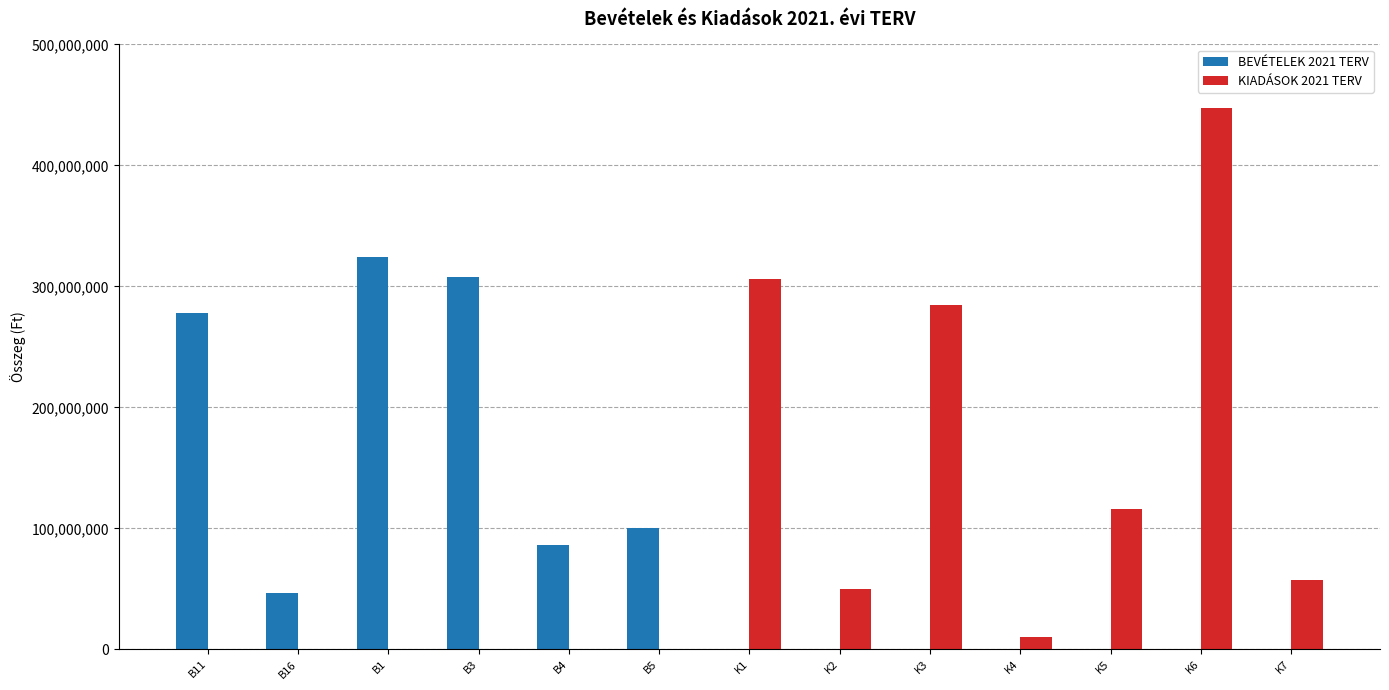

Reading left to right, extract all data points from this chart.

BEVÉTELEK 2021 TERV: B11=278348536	B16=46161219	B1=324509755	B3=308000000	B4=85914031	B5=100000000	K1=0	K2=0	K3=0	K4=0	K5=0	K6=0	K7=0
KIADÁSOK 2021 TERV: B11=0	B16=0	B1=0	B3=0	B4=0	B5=0	K1=306230838	K2=49814510	K3=284459962	K4=10175000	K5=116033641	K6=447122309	K7=56957957